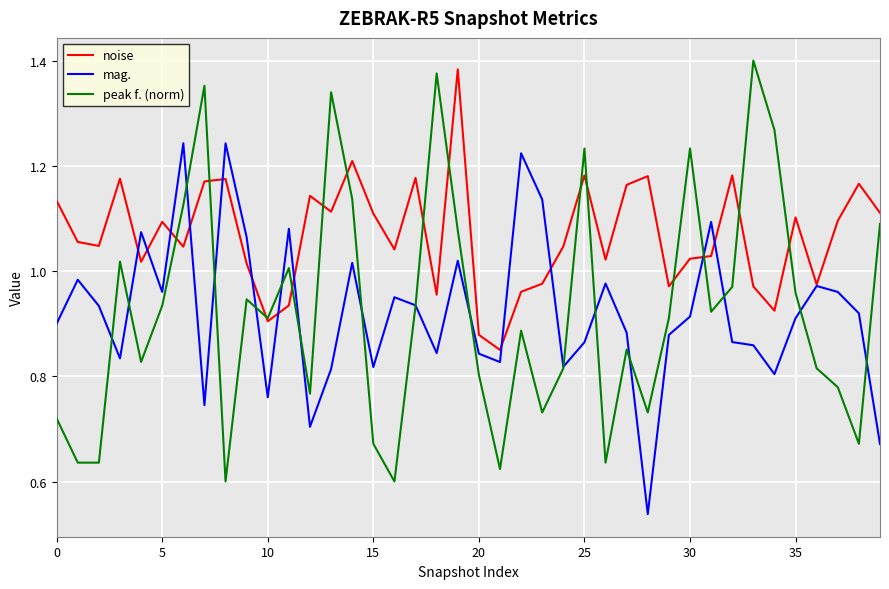

Does the chart have visible grid lines?

Yes